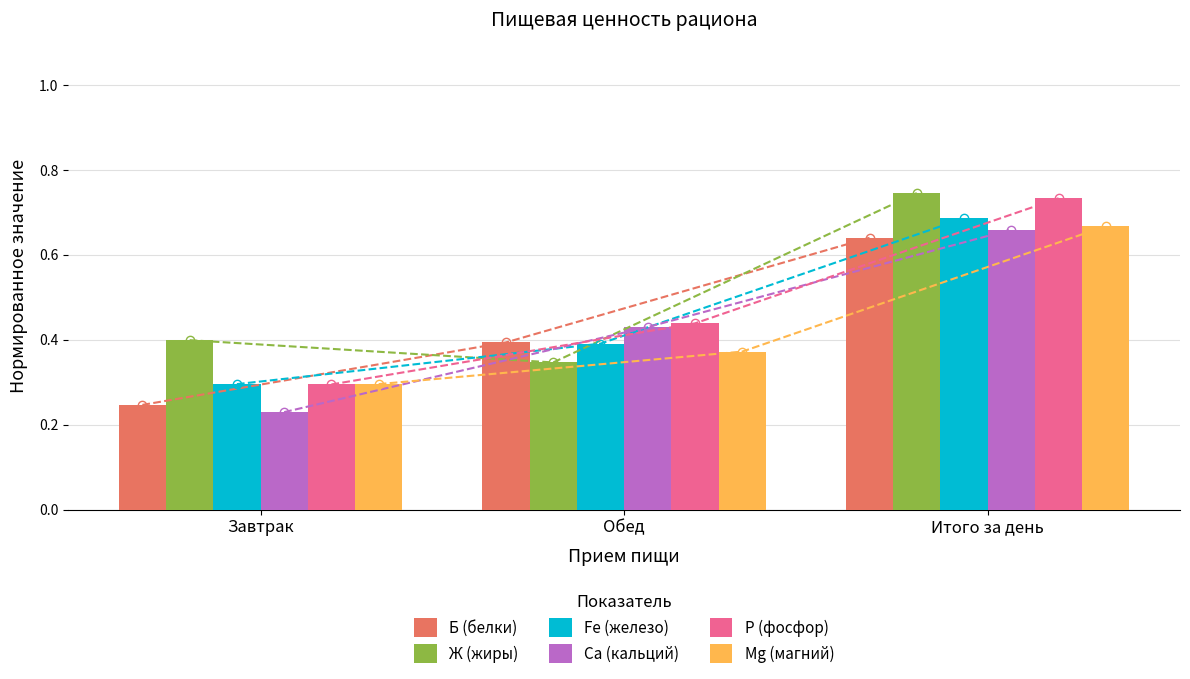

Reading right to left, extract all data points from this chart.

Б (белки): 0.6	0.4	0.2
Ж (жиры): 0.7	0.3	0.4
Fe (железо): 0.7	0.4	0.3
Ca (кальций): 0.7	0.4	0.2
P (фосфор): 0.7	0.4	0.3
Mg (магний): 0.7	0.4	0.3